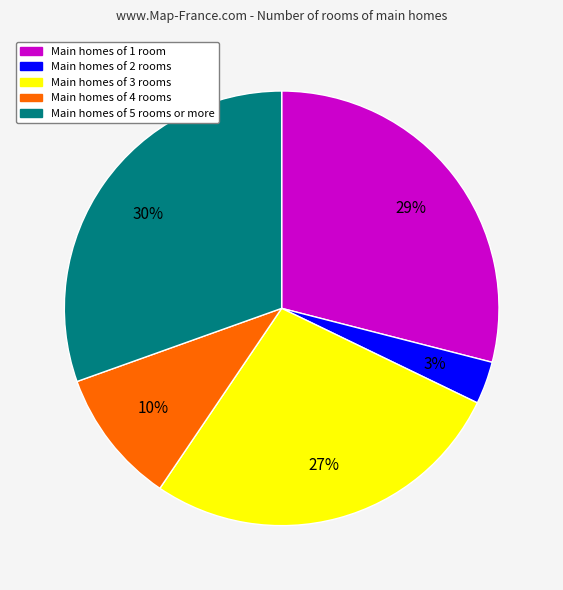

To the nearest percent, what is the average slice percentage?

20%